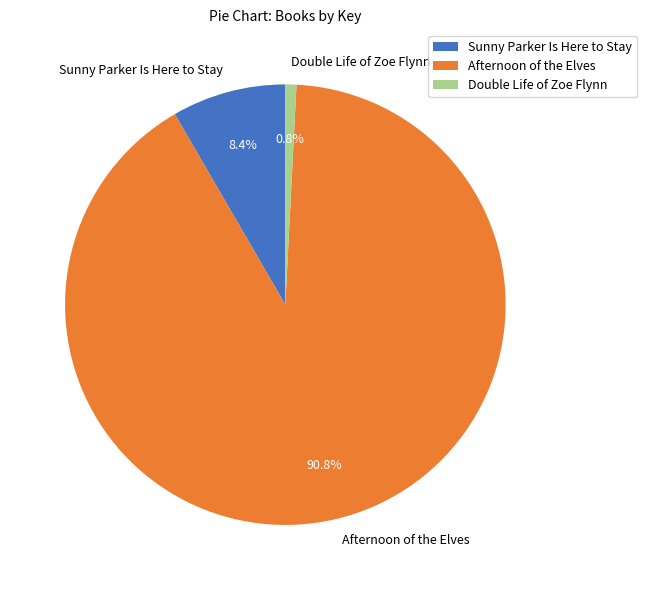

What is the largest slice in the pie chart?

Afternoon of the Elves